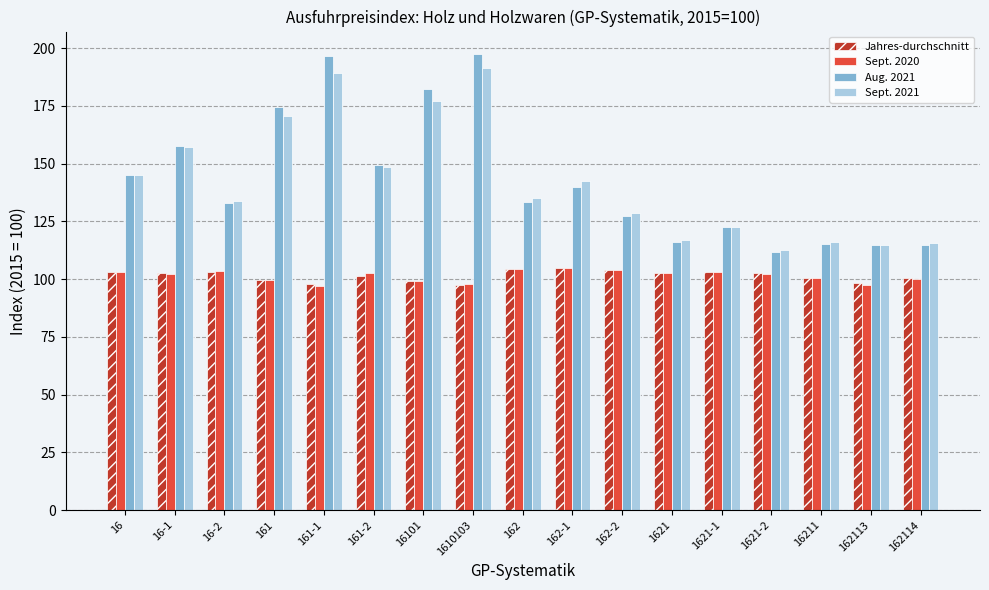

What is the difference between the highest and lowest values at 162113?

17.7